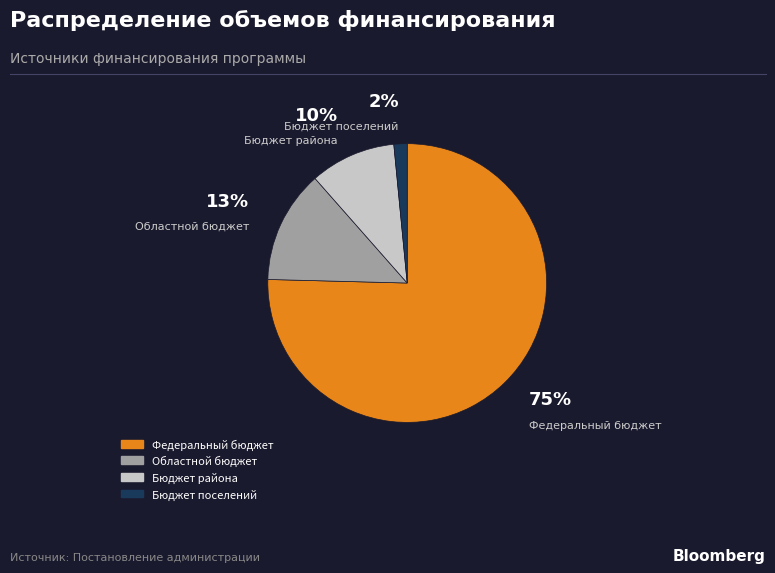

Is Федеральный бюджет the majority of the pie?

Yes